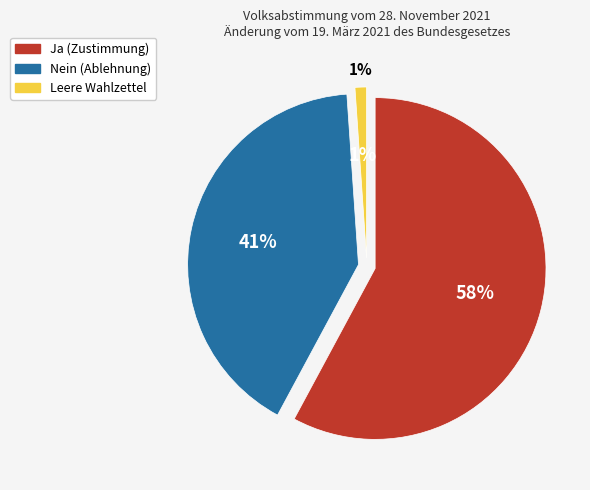

To the nearest percent, what is the combined percentage of Nein and Leere Wahlzettel?

42%